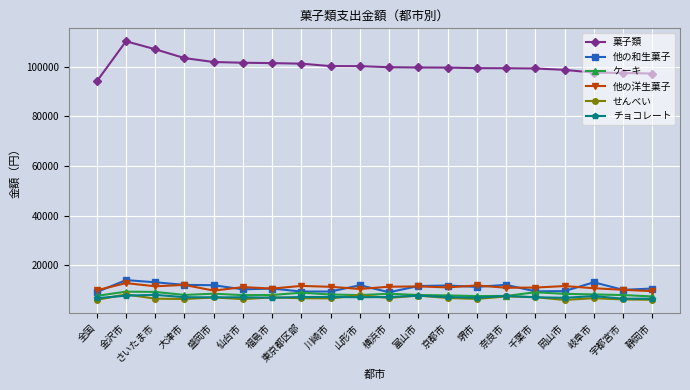

What is the label of the 7th point from the right?

堺市